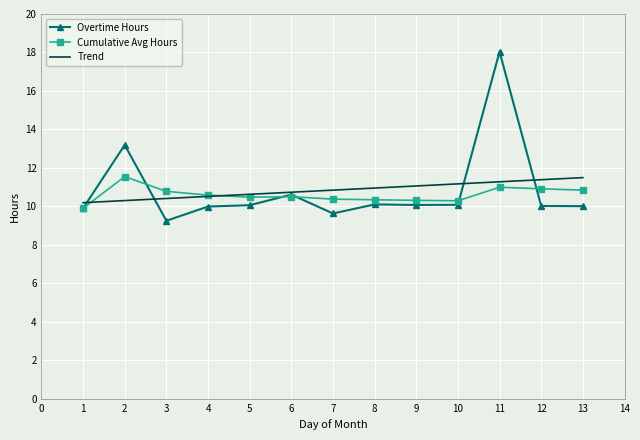

Which series has the widest spread of values?

Overtime Hours